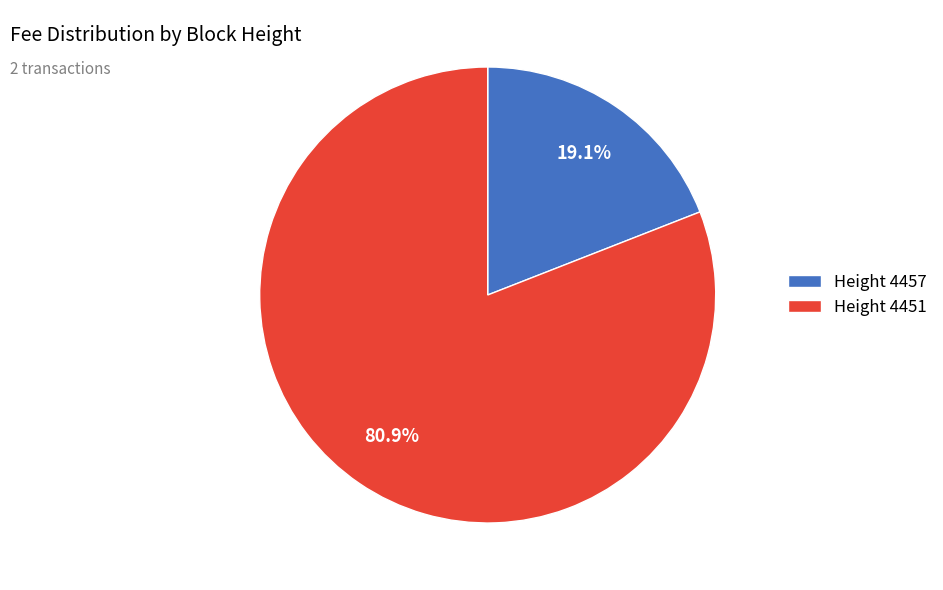

What percentage do Height 4457 and Height 4451 together represent?

100.0%